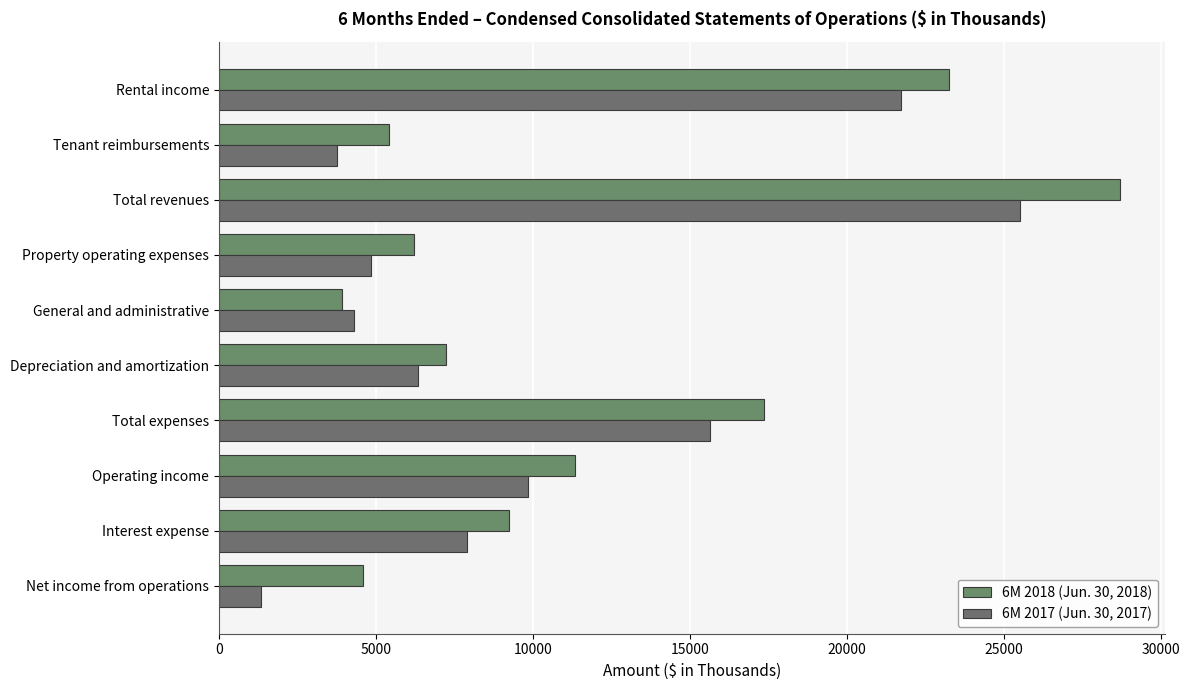

Rank the series by their maximum value, from lowest to highest.

6M 2017 (Jun. 30, 2017), 6M 2018 (Jun. 30, 2018)